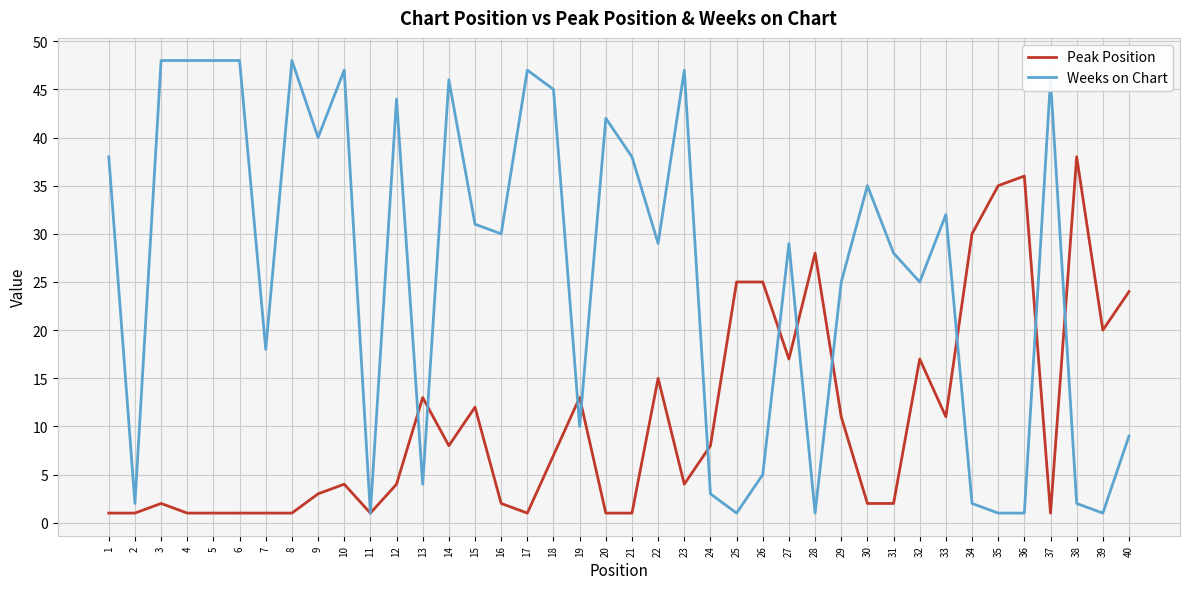

Read the Weeks on Chart value at 23.

47